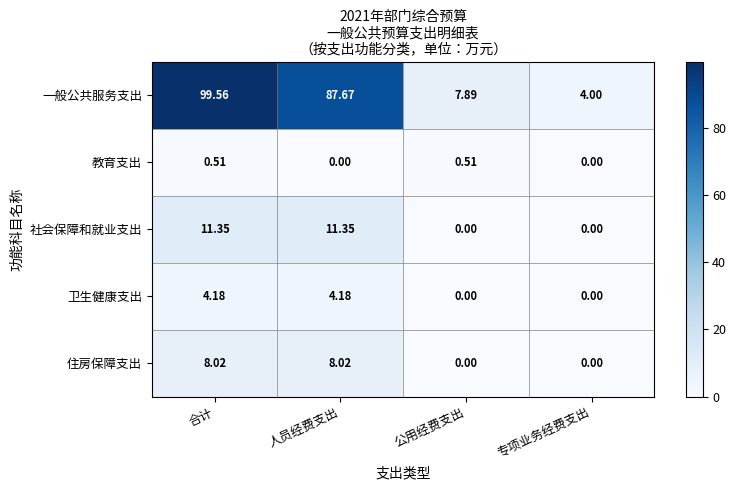

Rank the series by their maximum value, from highest to lowest.

一般公共服务支出, 社会保障和就业支出, 住房保障支出, 卫生健康支出, 教育支出